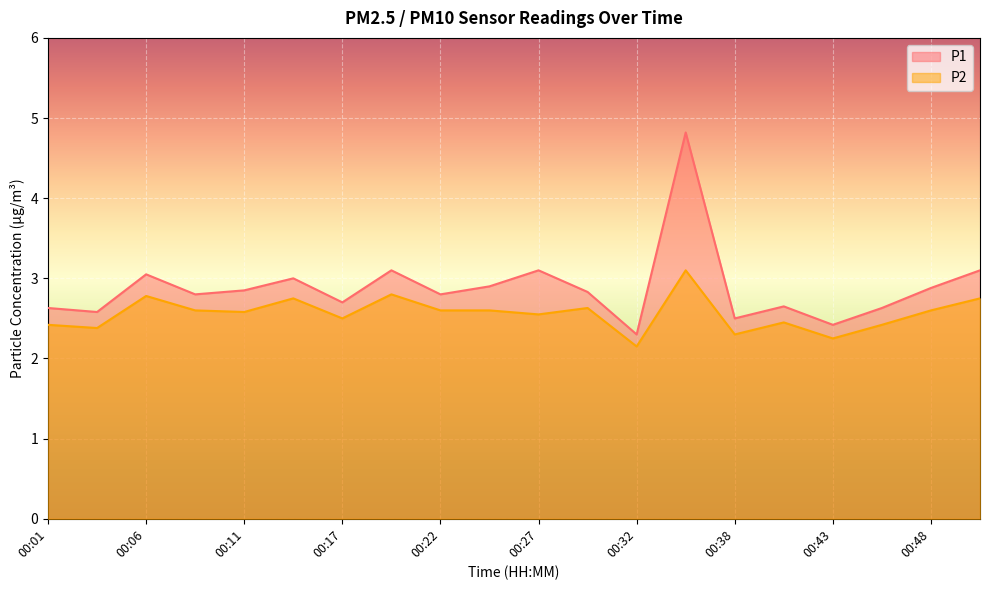

At 00:04, list the series in order from largest to smallest.

P1, P2